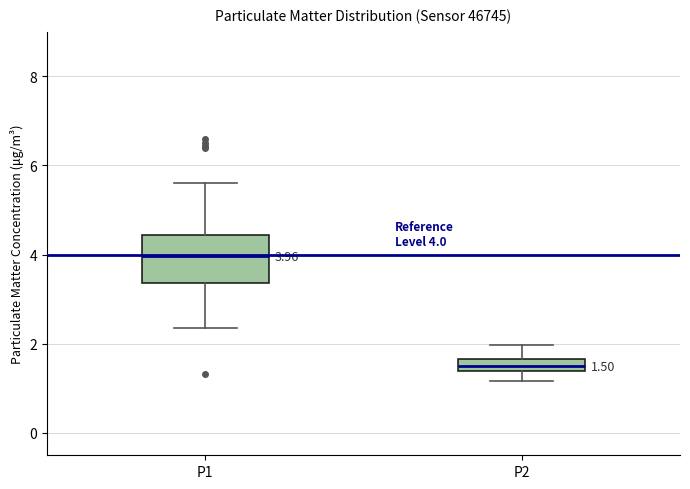

Comparing the boxes themselves (not the whiskers), which one is the tallest?

P1